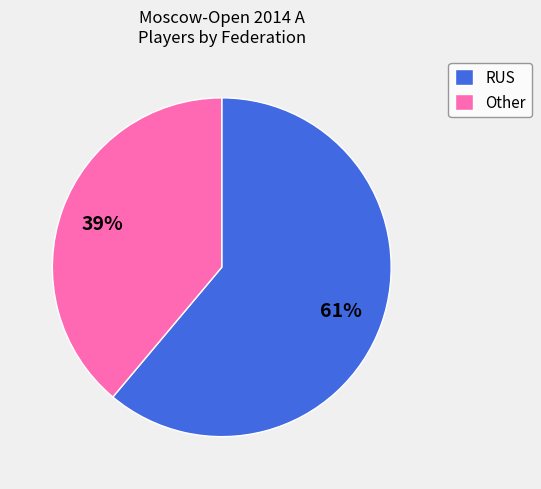

Which has a higher value, RUS or Other?

RUS